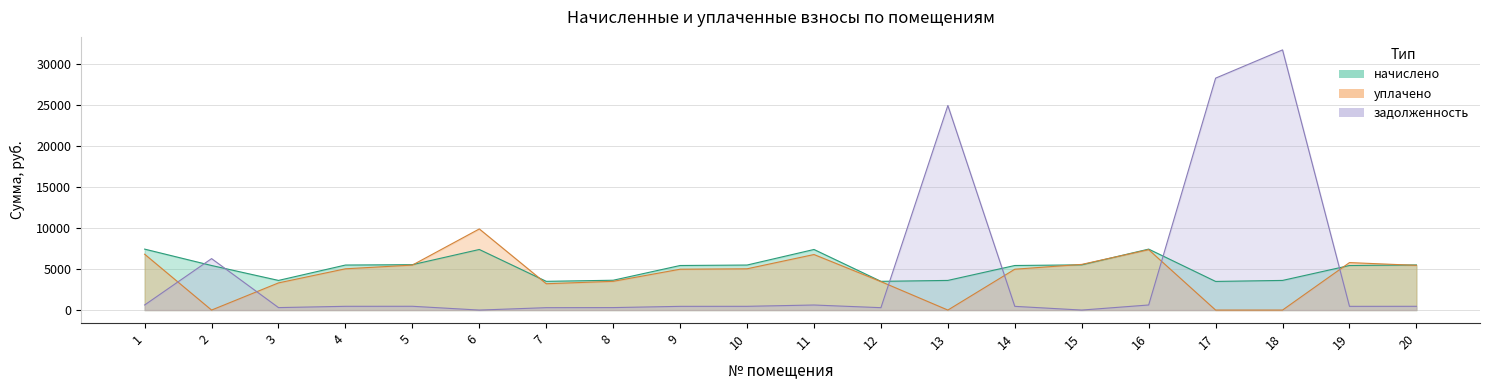

What is the spread (max minus min) of values at 16?

6801.4